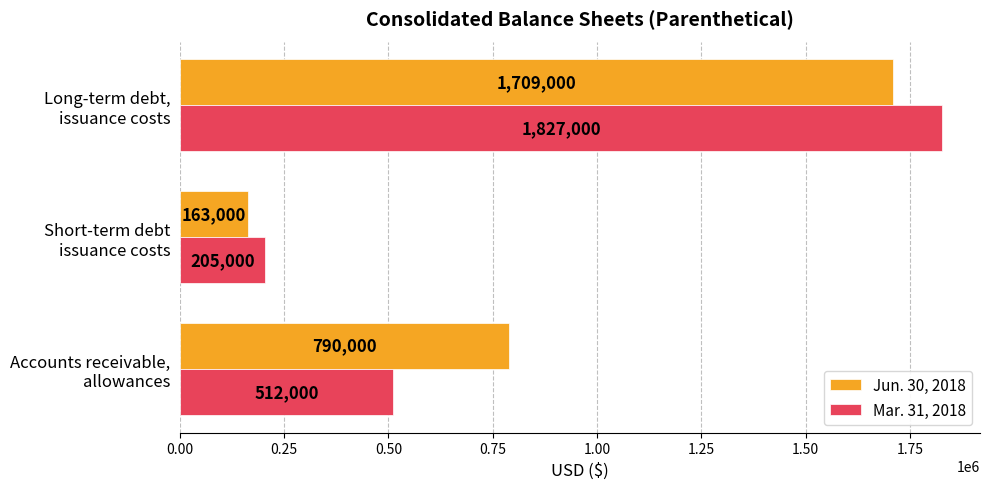

What is the average value of the Jun. 30, 2018 series?

887333